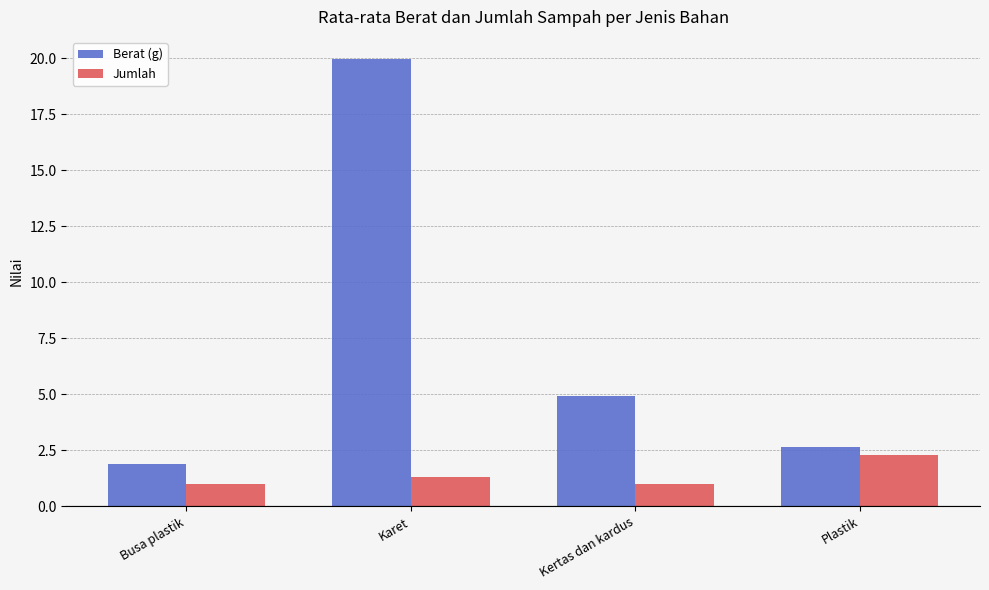

At which category is the sum across all series the highest?

Karet